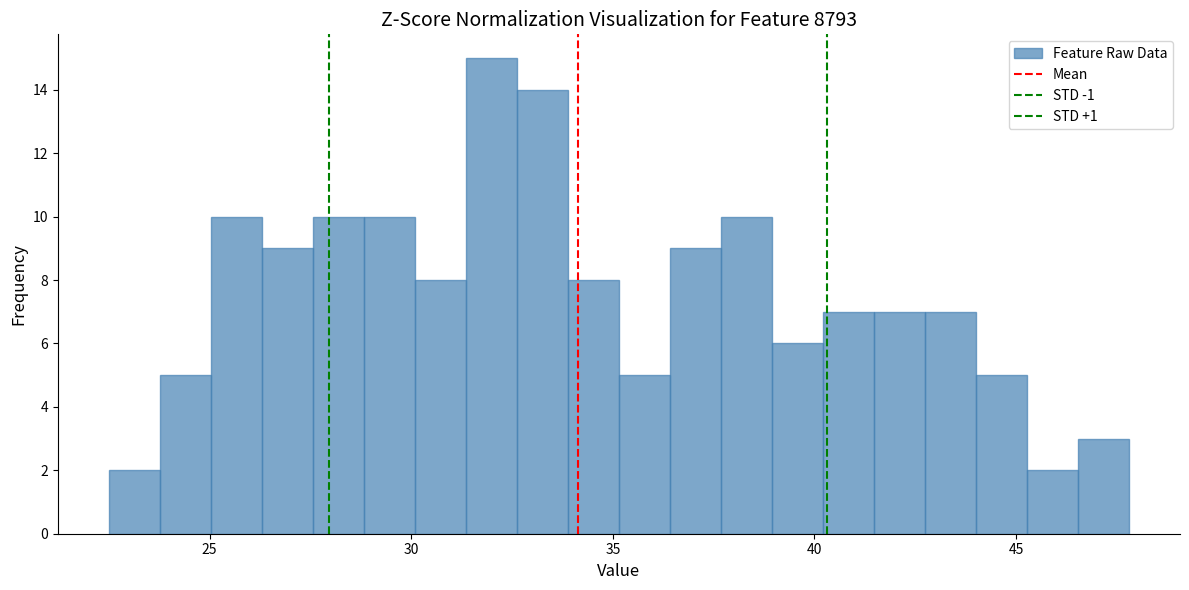

Read against the x-axis, roughly where is the centre of the tallest bar?

32.0